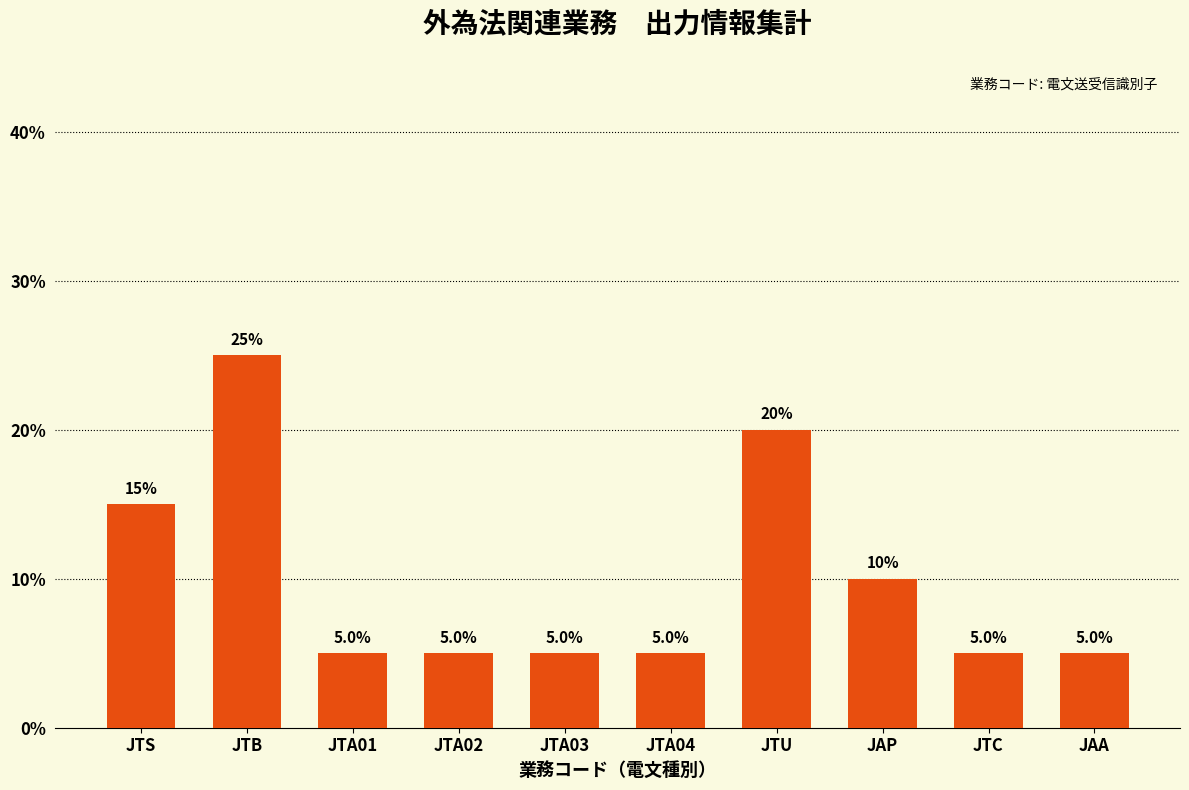

What is the minimum value shown in the chart?

5